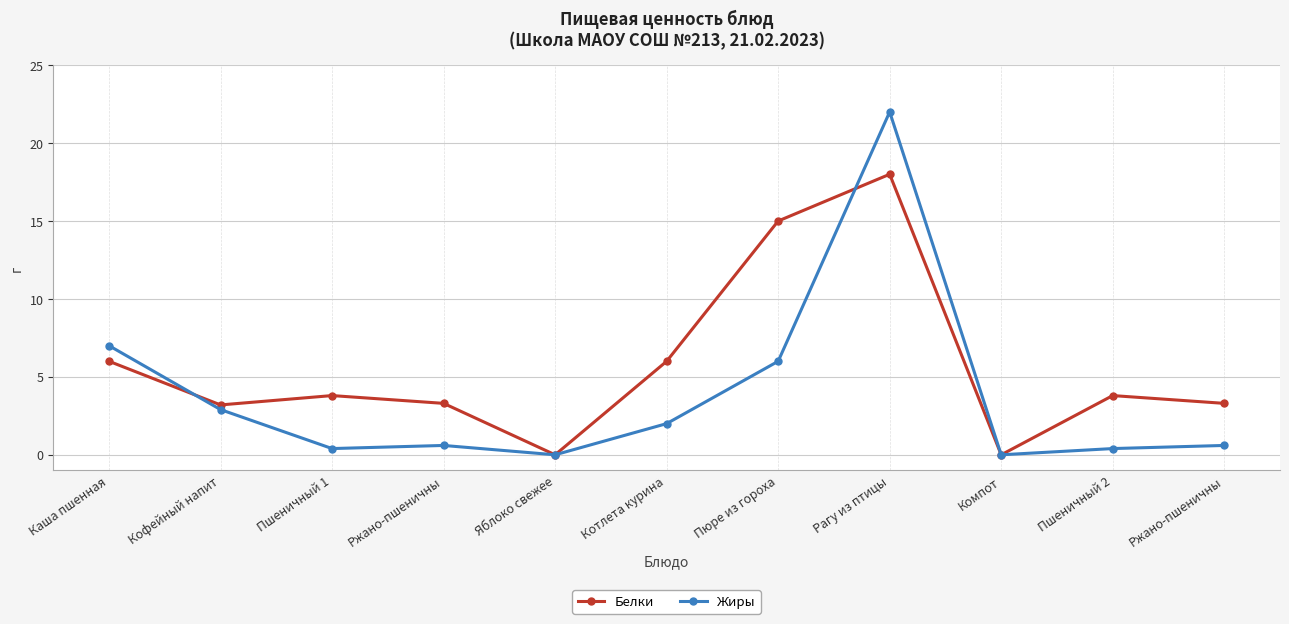

What is the difference between the second highest and minimum values in the Белки series?

15.0